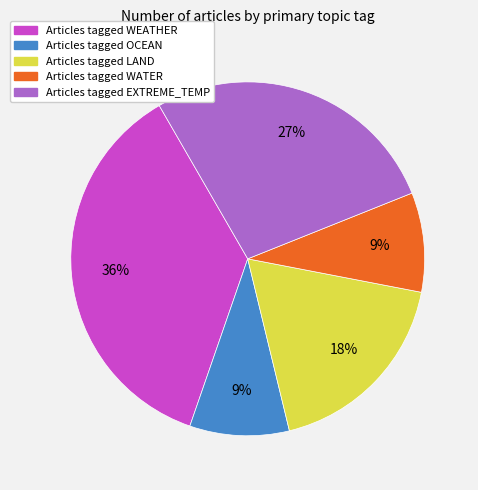

To the nearest percent, what is the average slice percentage?

20%